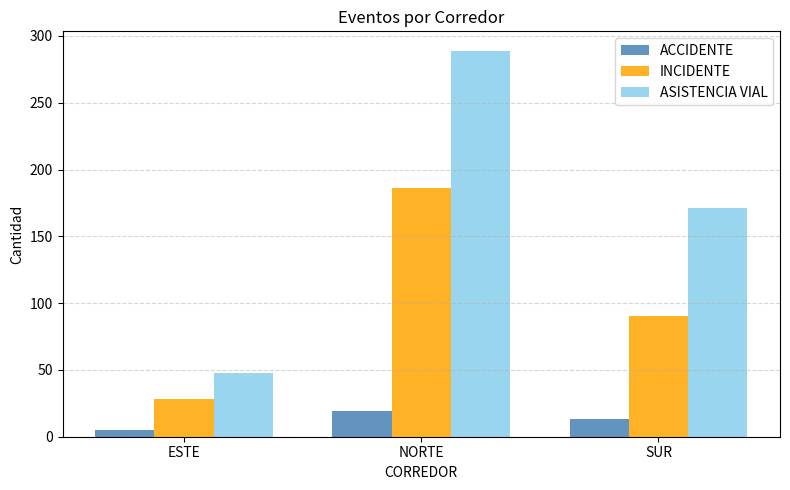

Does the chart contain any negative values?

No